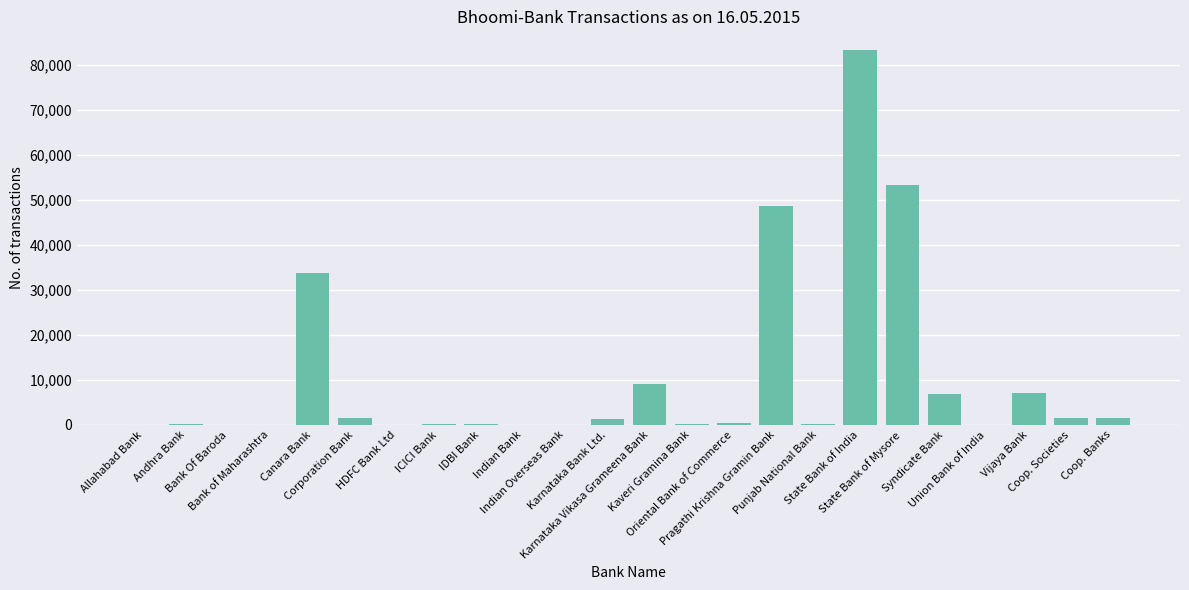

What is the maximum value shown in the chart?

83276